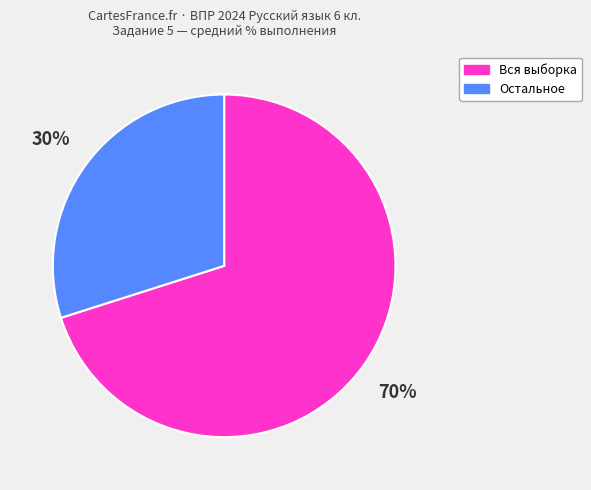

To the nearest percent, what is the average slice percentage?

50%